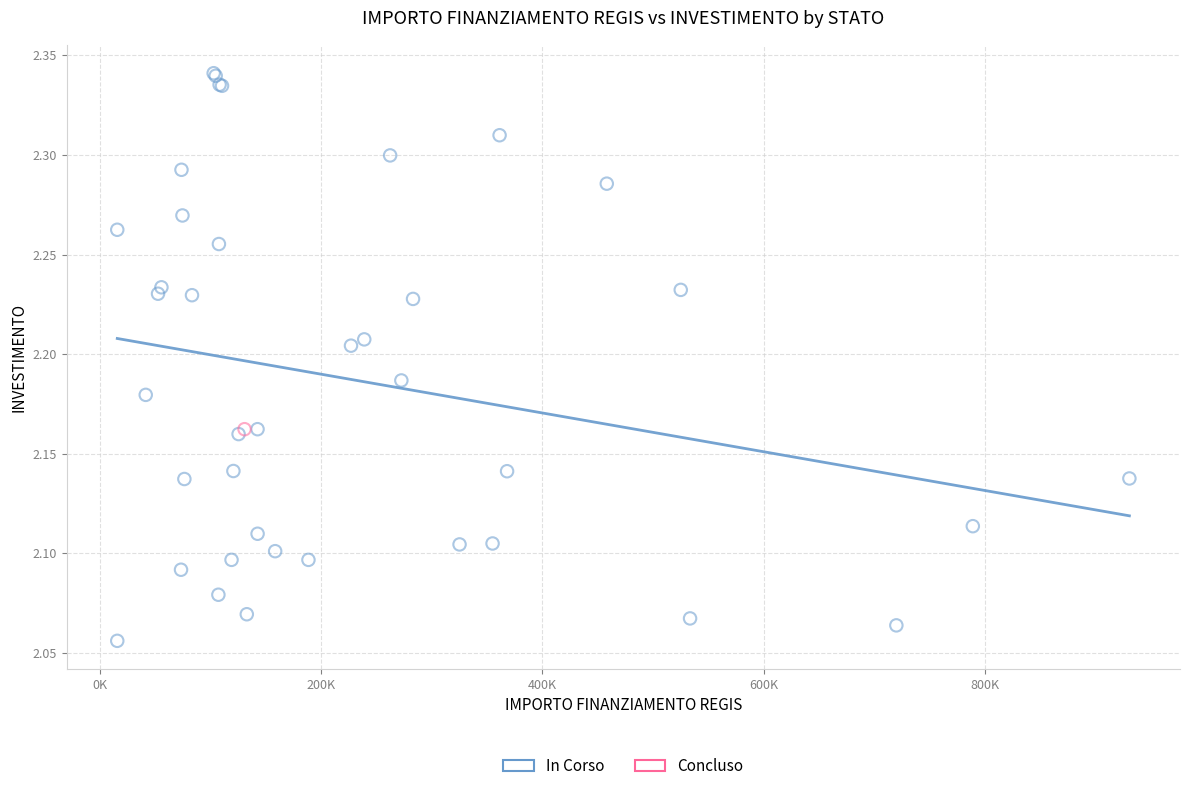

What are all the series names shown in the legend?

In Corso, Concluso